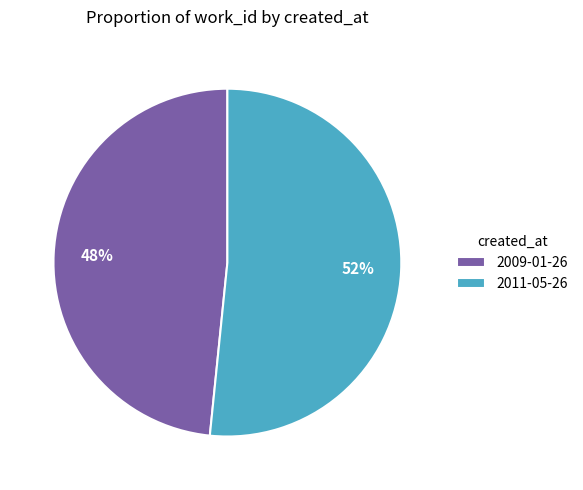

What percentage is the 2011-05-26 slice, to the nearest percent?

52%